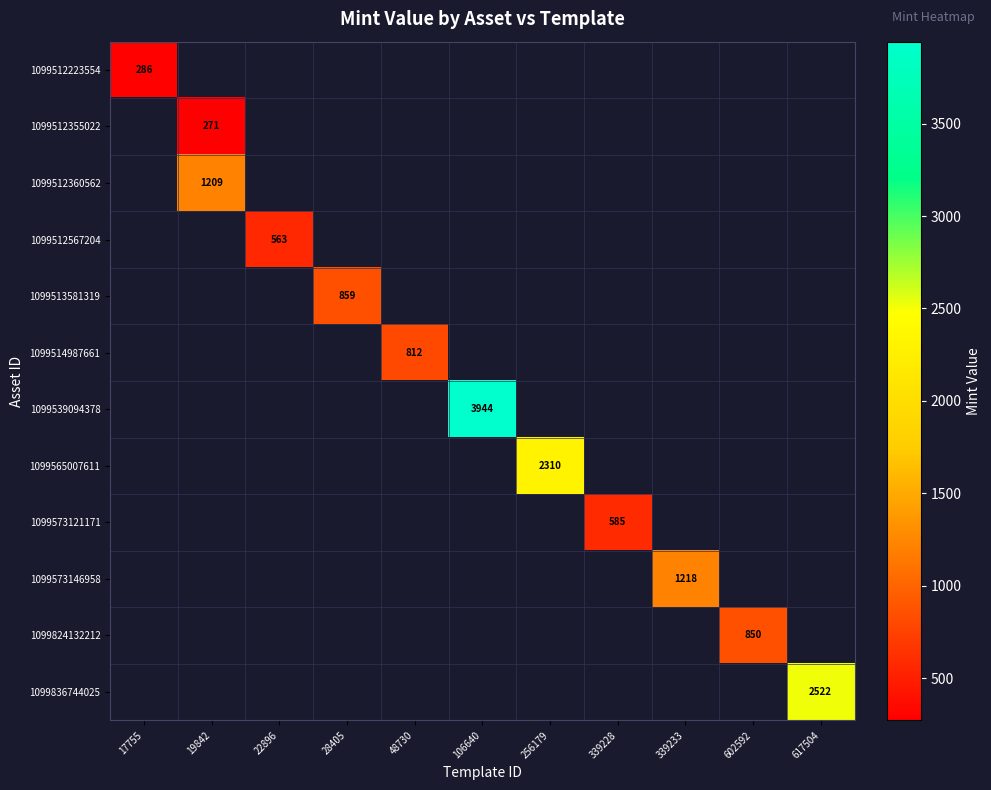

What is the maximum value shown in the chart?

3944.0